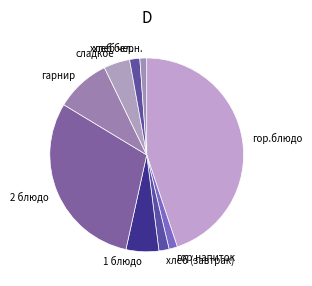

Do хлеб (завтрак) and гарнир together represent more than half of the pie?

No